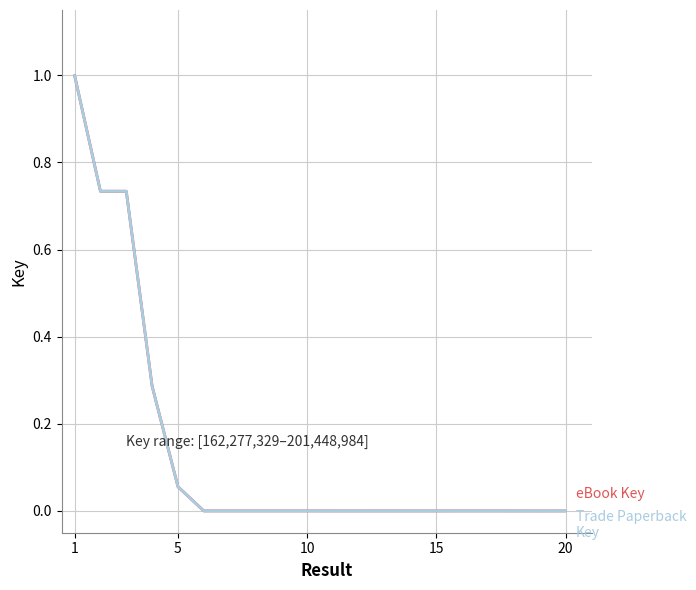

True or false: Trade Paperback Key has a value of 0.0 at 16.

True